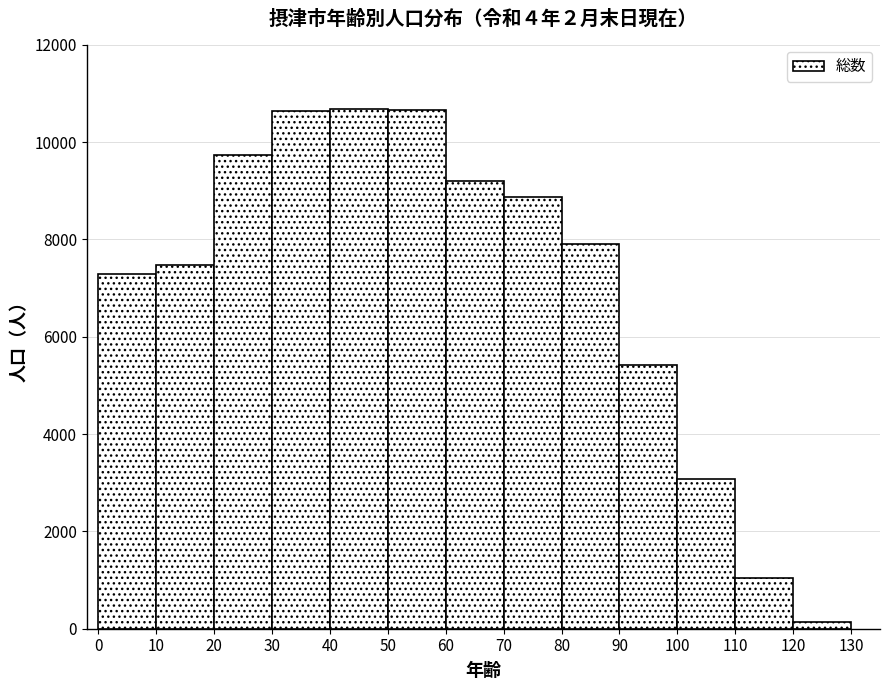

Reading left to right, transcribe this chart: for each bar, give the range it covers on the x-axis and its height. The values are not printed on the chart, so give them approximately, as read against the axis.

0 to 10: 7200
10 to 20: 7400
20 to 30: 9800
30 to 40: 10600
40 to 50: 10600
50 to 60: 10600
60 to 70: 9200
70 to 80: 8800
80 to 90: 8000
90 to 100: 5400
100 to 110: 3000
110 to 120: 1000
120 to 130: under 200